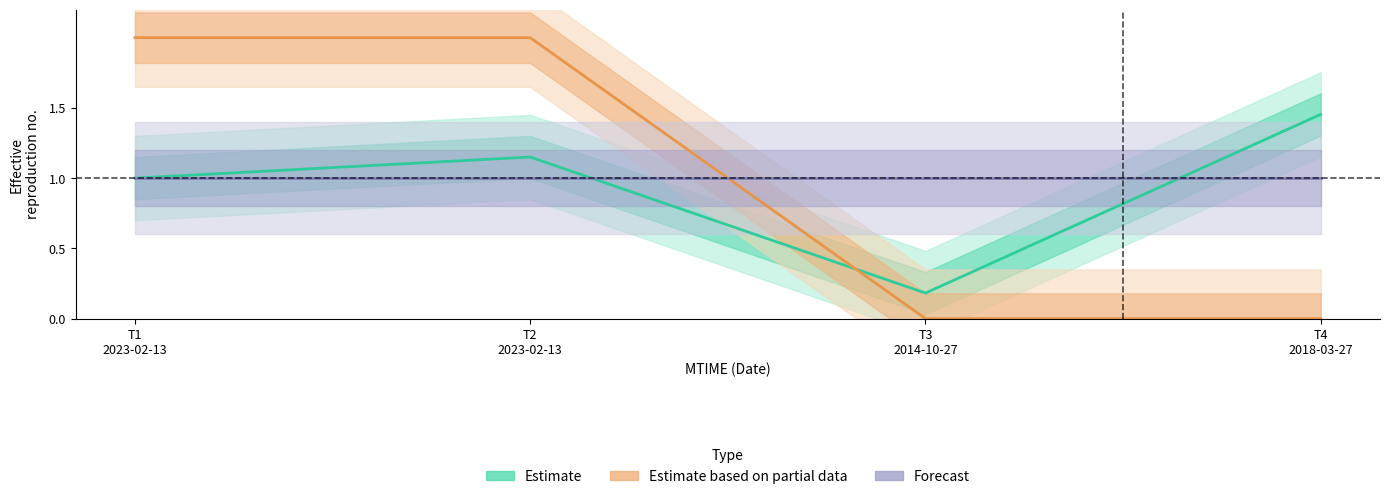

Does the chart display data point markers on the line(s)?

No